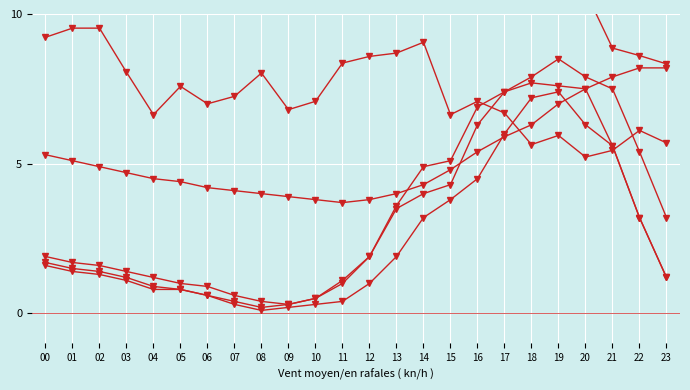

Is it true that AIR_TEMP equals 3.1 at 16?

False